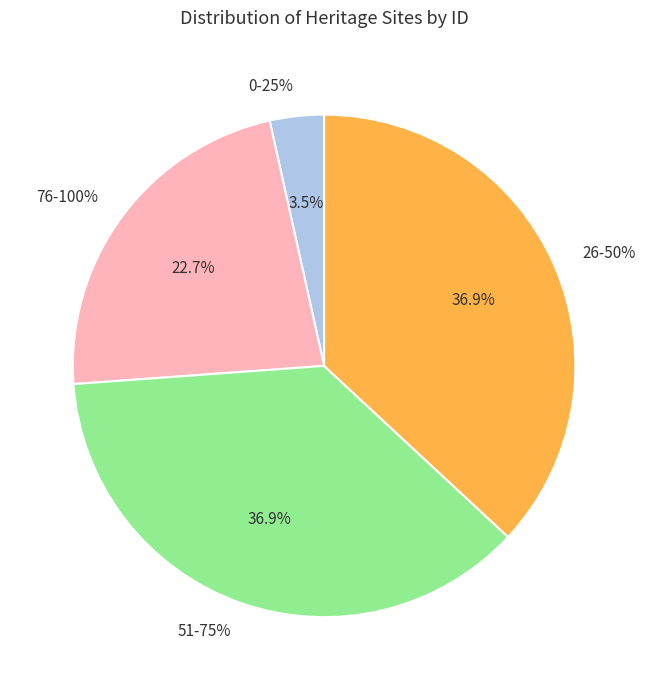

Is there a majority slice in this chart?

No